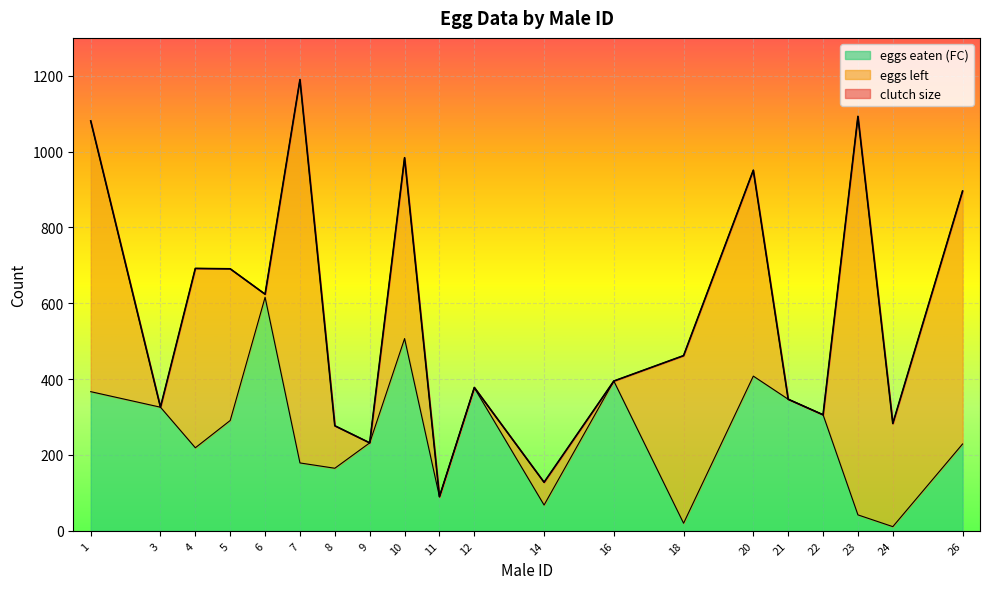

Which series changed the most between 1 and 26?

clutch size